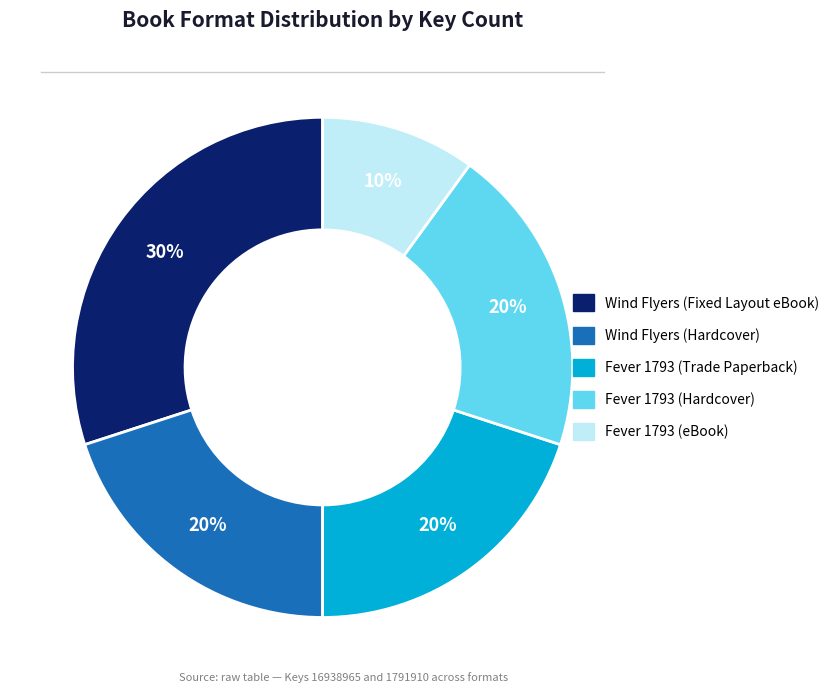

What percentage is the Wind Flyers (Fixed Layout eBook) slice, to the nearest percent?

30%